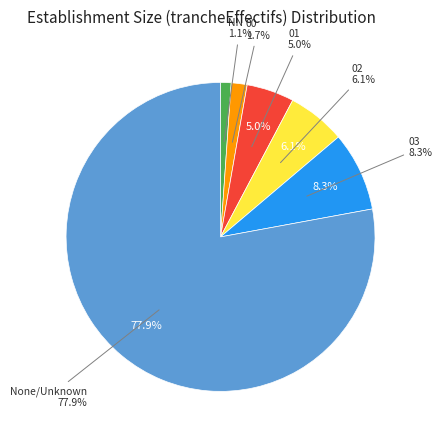

Which slice is the smallest?

NN